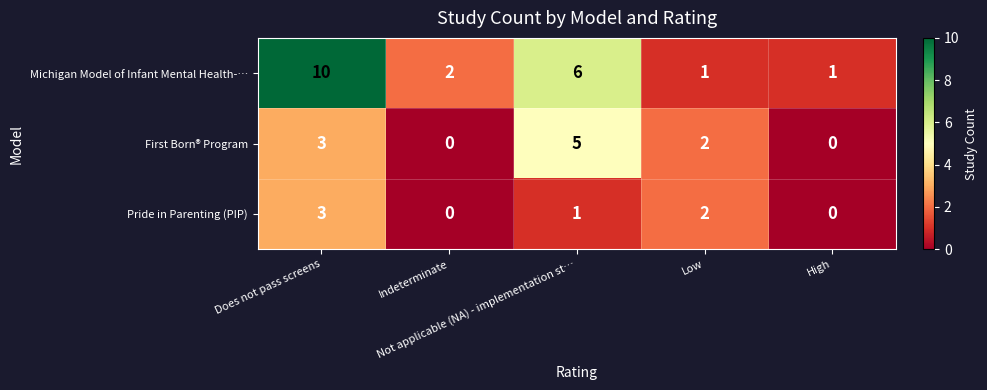

Rank the series by their average value, from highest to lowest.

Michigan Model of Infant Mental Health-…, First Born® Program, Pride in Parenting (PIP)